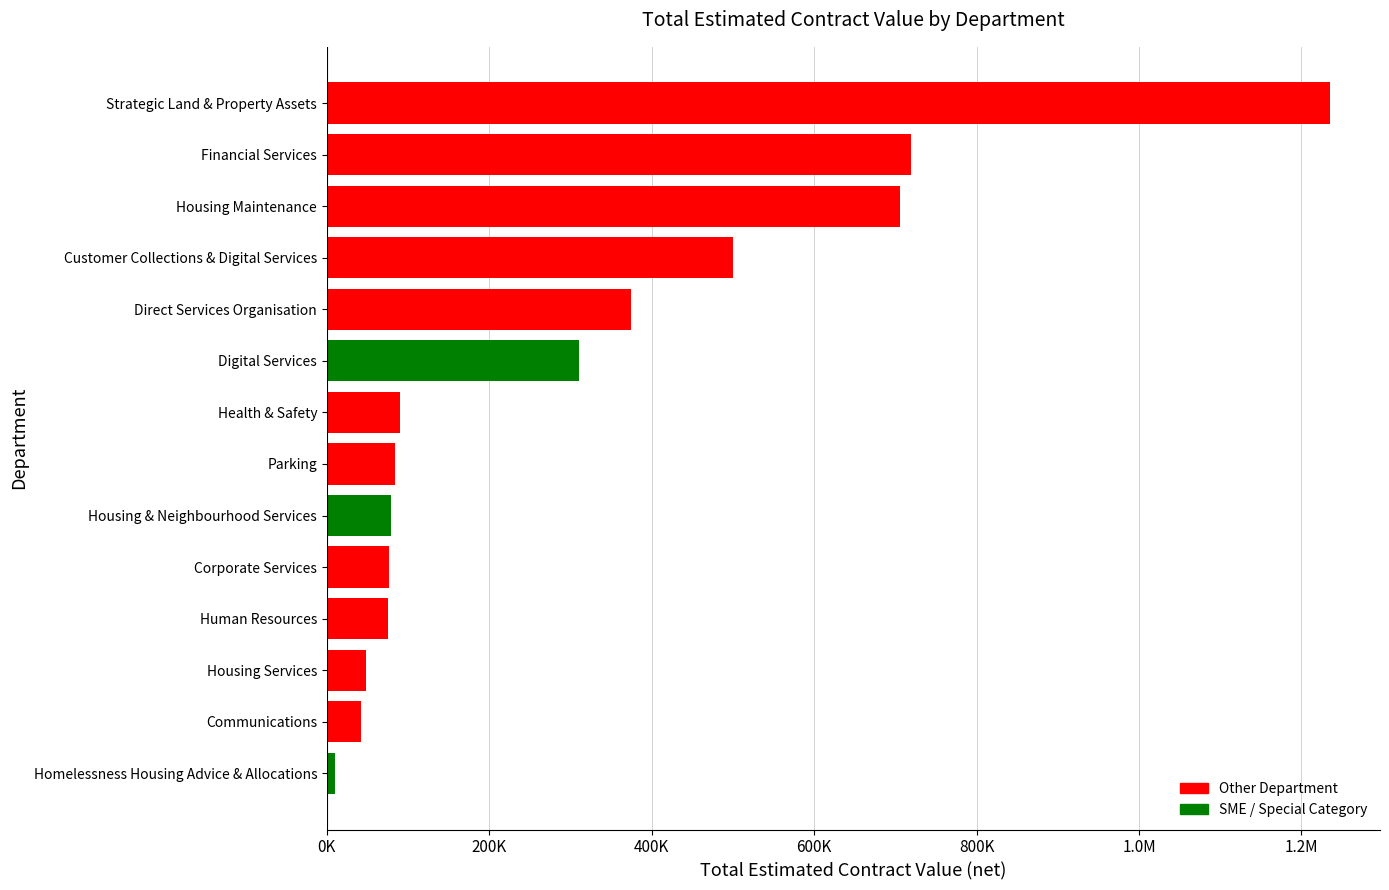

How many categories are shown in the chart?

14